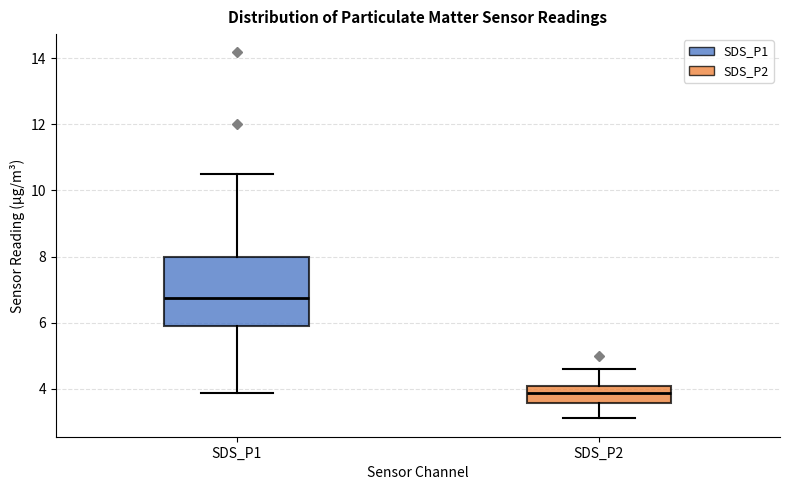

Reading left to right, transcribe this box plot: for each box, give where its median line is, the range the box spans, and where its two whiskers end, as read against the y-axis. The values are not printed on the chart, so give them approximately, as read against the axis.

SDS_P1: median 6.8, box 6.0 to 8.0, whiskers 3.8 to 10.6
SDS_P2: median 3.8, box 3.6 to 4.0, whiskers 3.2 to 4.6